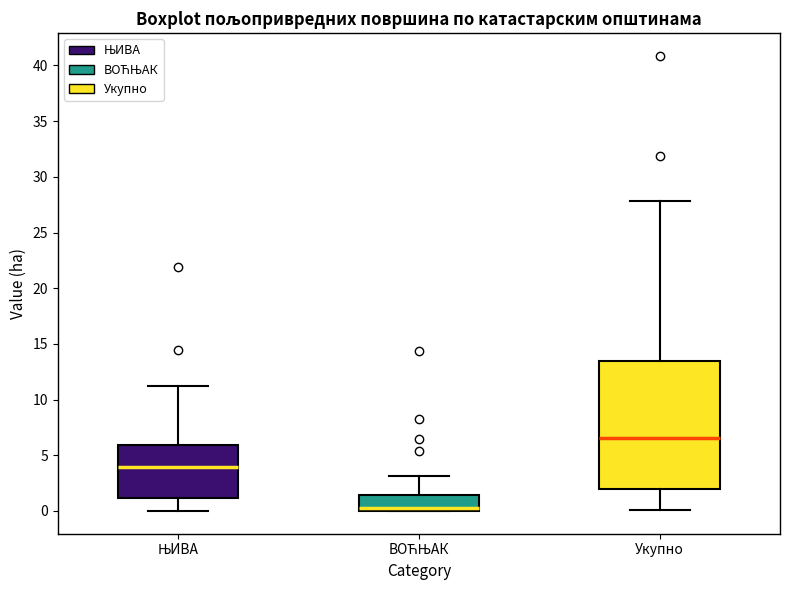

Which box's median line is the highest?

Укупно